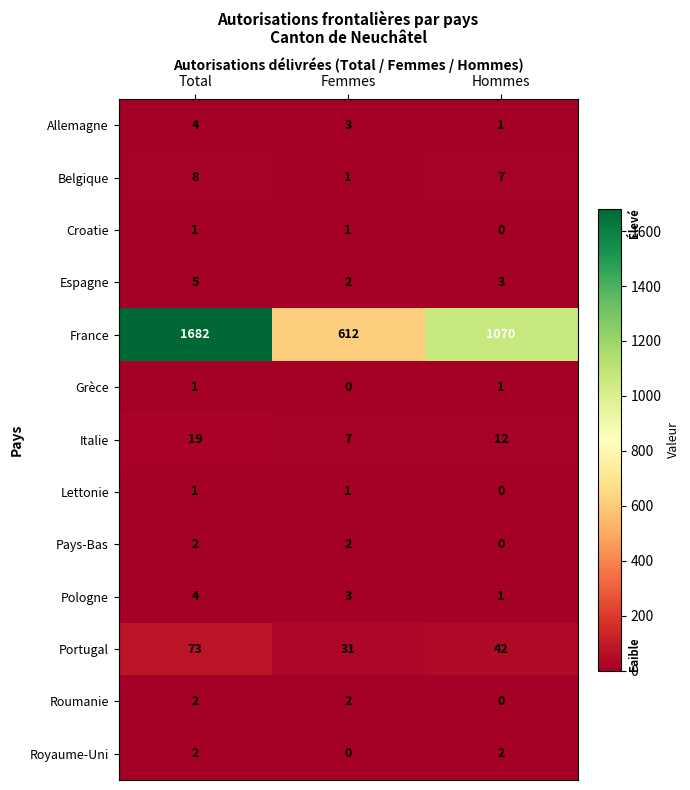

The value of Lettonie at Total is 2. True or false?

False